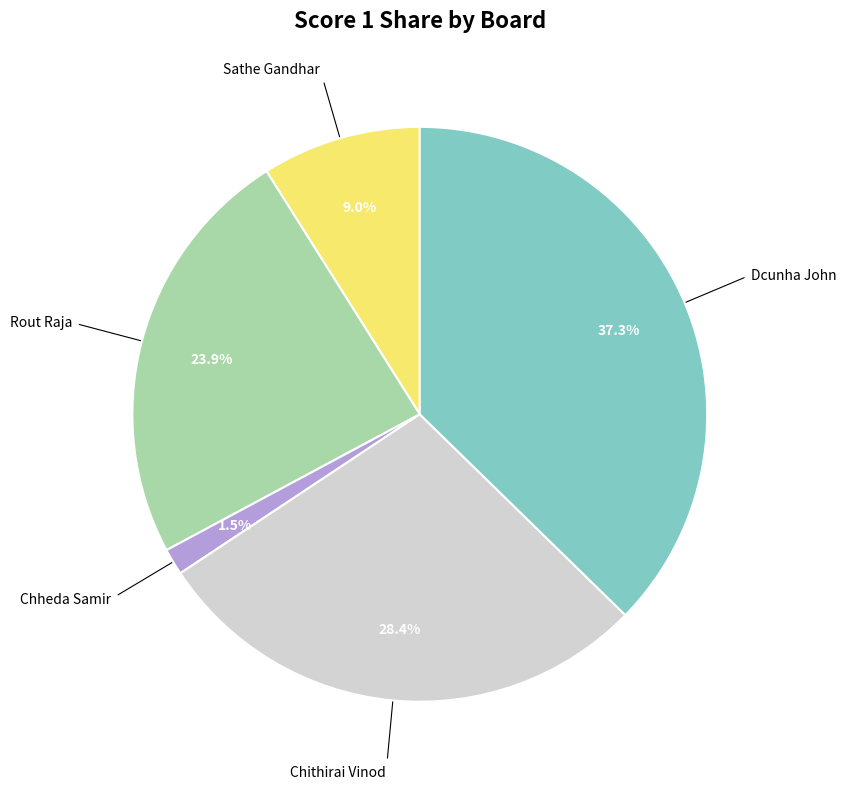

Is there any slice that represents more than half of the pie?

No